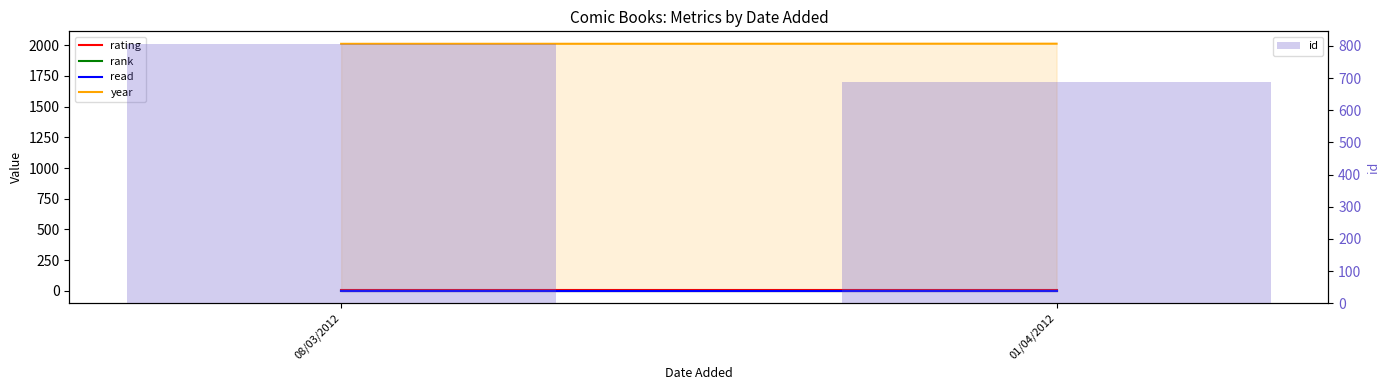

Where is rating nearest to the value 10?

08/03/2012